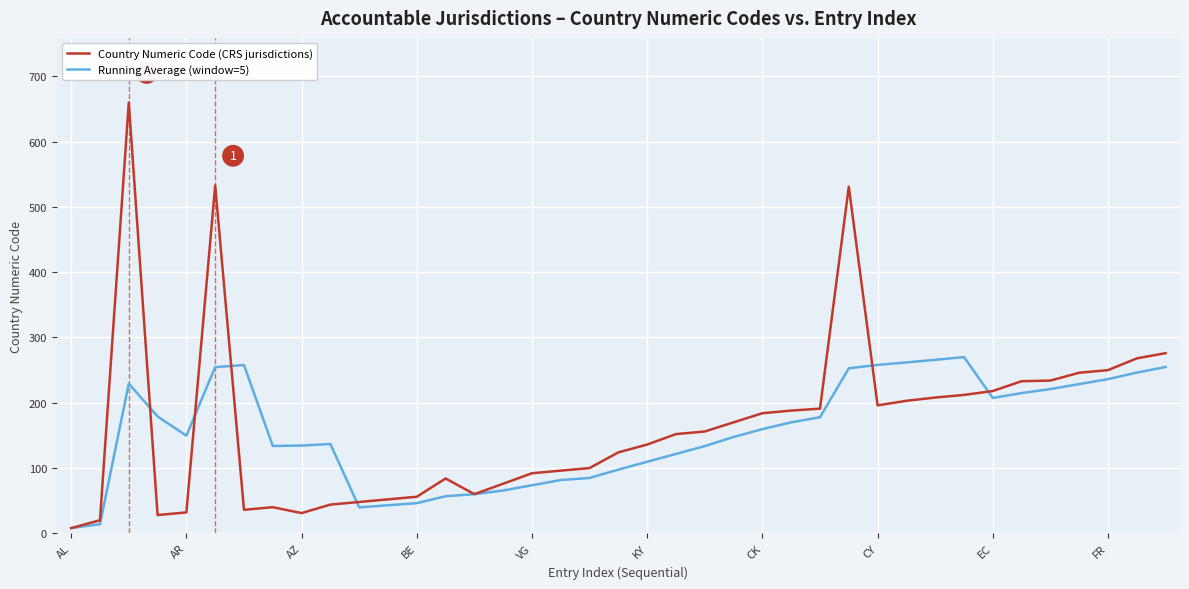

List the series in order of their peak value, lowest first.

Running Average (window=5), Country Numeric Code (CRS jurisdictions)